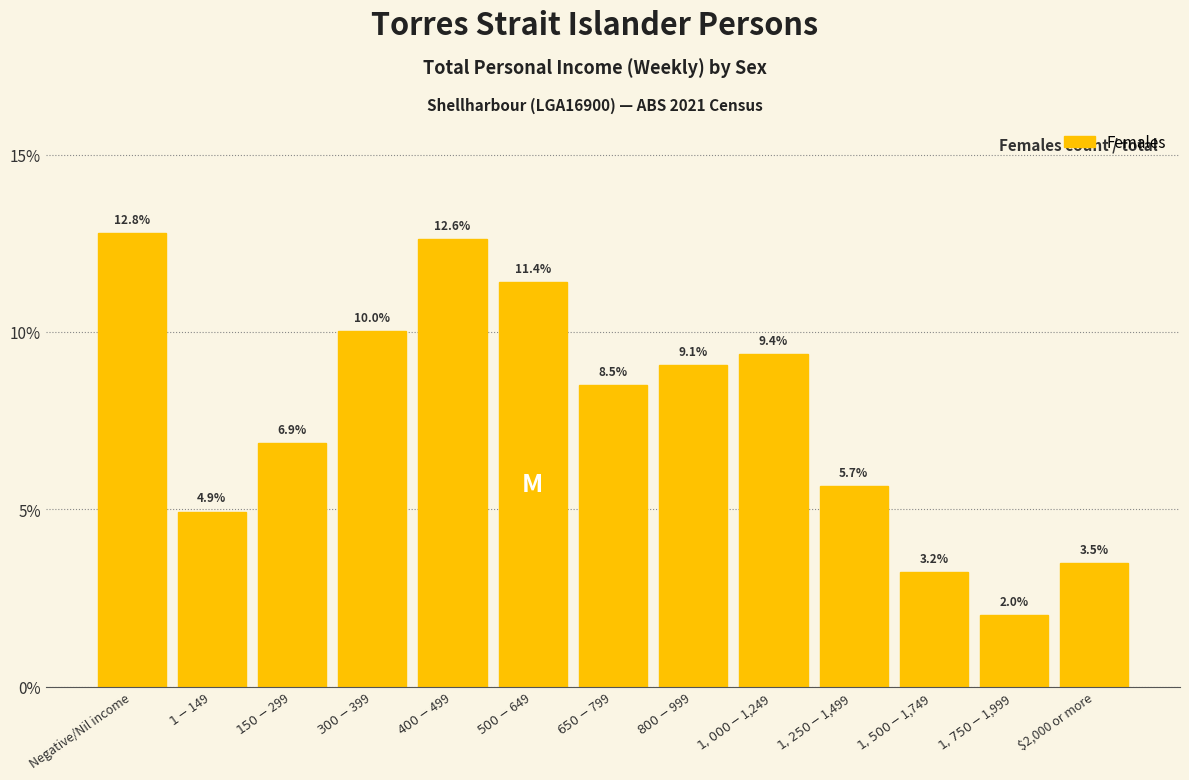

Reading left to right, transcribe all the data shown in this chart.

12.8	4.9	6.9	10.0	12.6	11.4	8.5	9.1	9.4	5.7	3.2	2.0	3.5